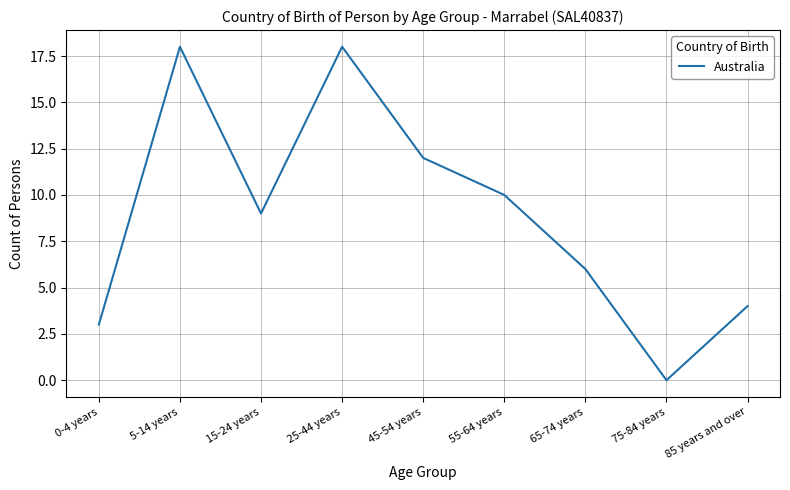

What is the change in value from 45-54 years to 75-84 years?

-12